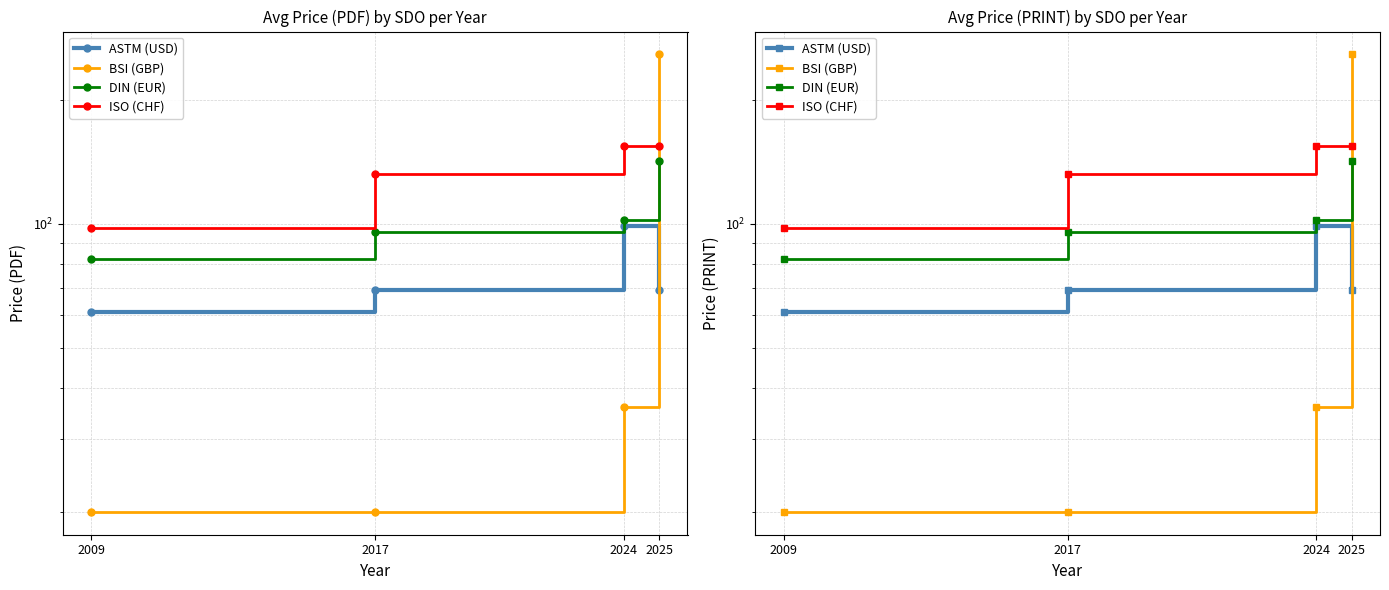

What is the sum of the ISO (CHF) values at 2024 and 2017?

287.0